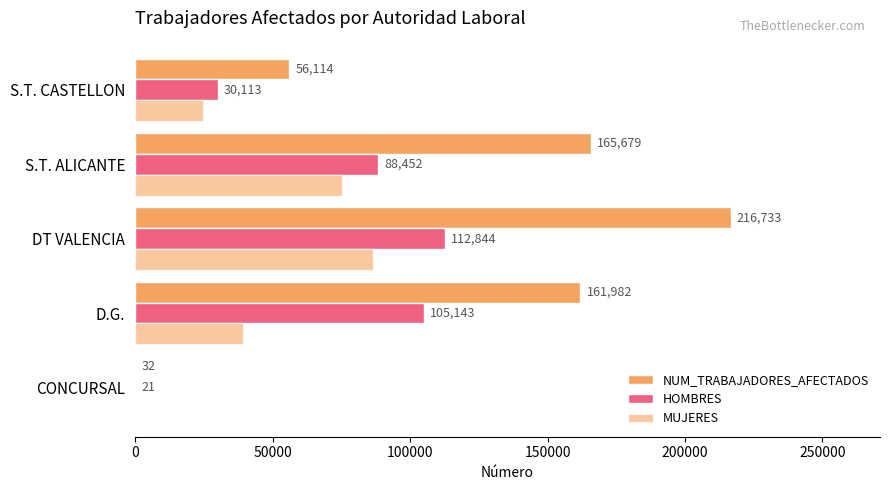

Reading right to left, transcribe all the data shown in this chart.

NUM_TRABAJADORES_AFECTADOS: 56114	165679	216733	161982	32
HOMBRES: 30113	88452	112844	105143	21
MUJERES: 24858	75165	86663	39342	11